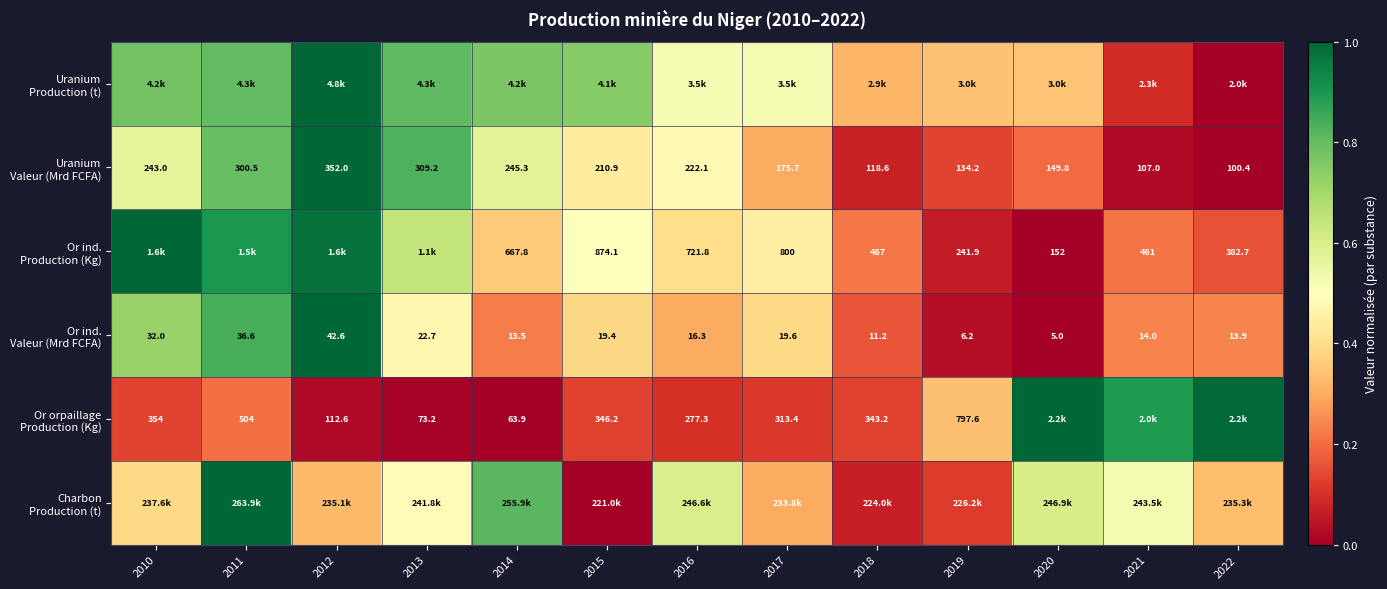

Which category has the highest value in the Charbon Production (t) series?

2011